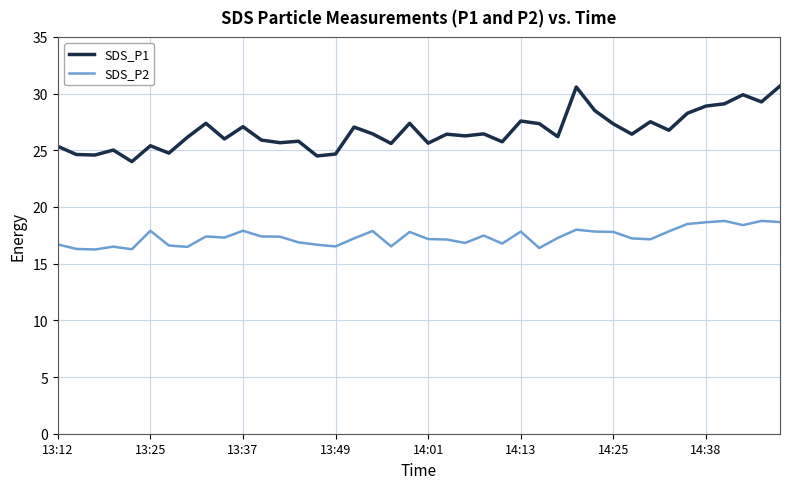

What is the difference between the second highest and minimum values in the SDS_P1 series?

6.6